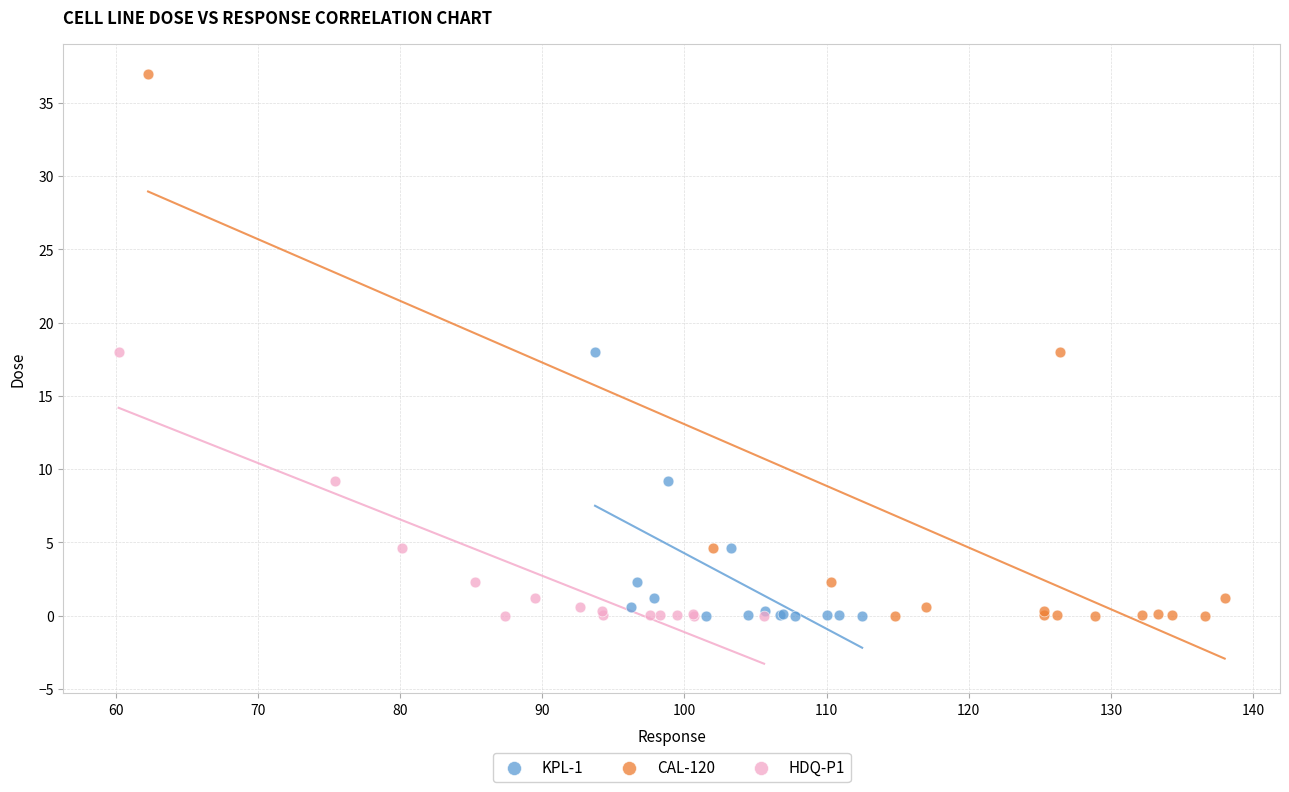

What are all the series names shown in the legend?

KPL-1, CAL-120, HDQ-P1